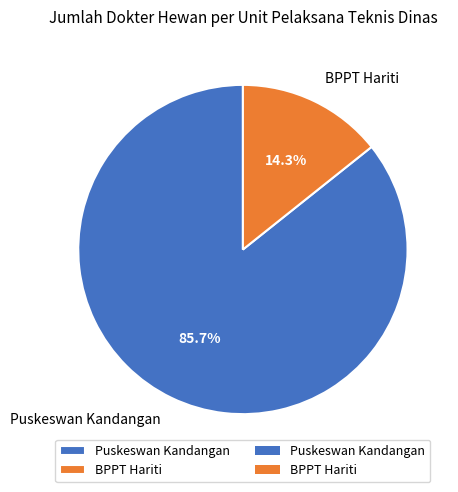

Does any single category account for the majority?

Yes